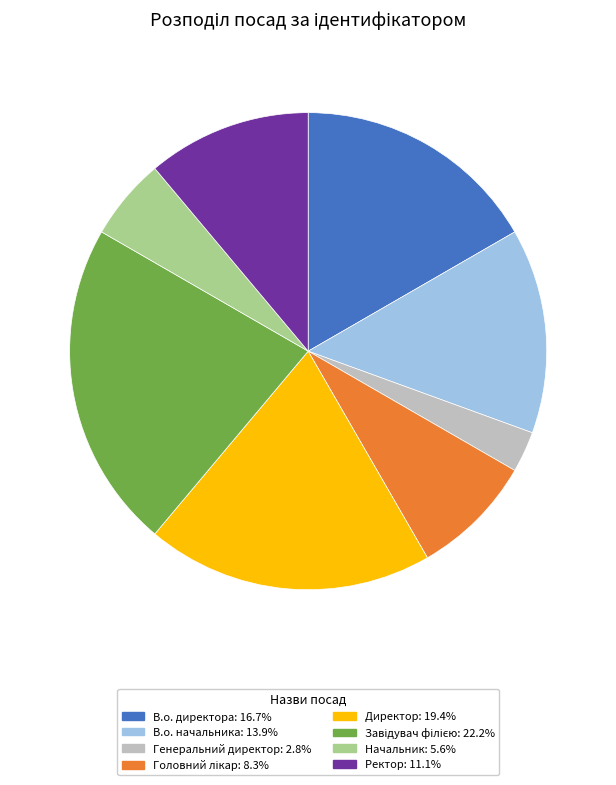

How many slices are in this pie chart?

8